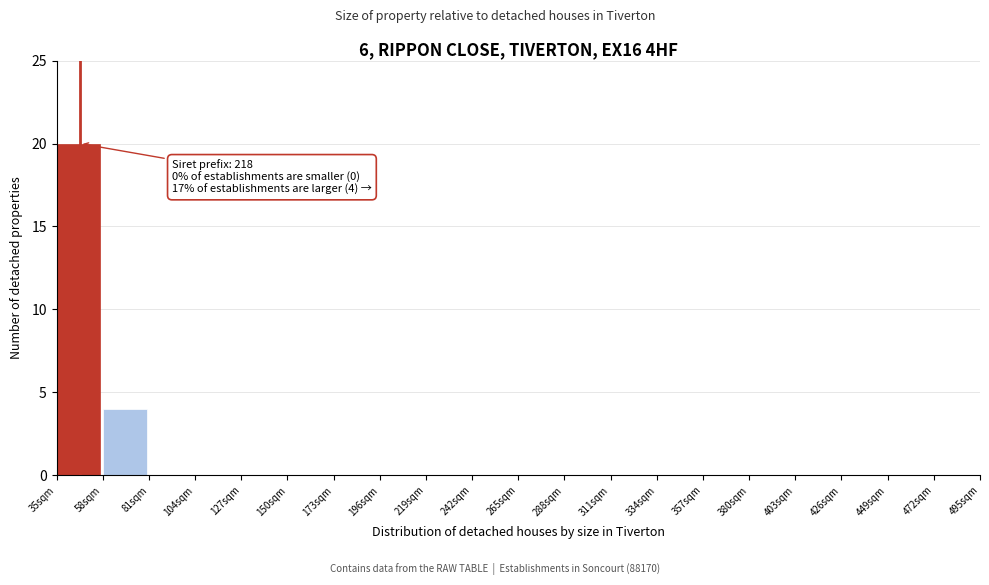

Over which range of the x-axis is the bar tallest?

35 to 58